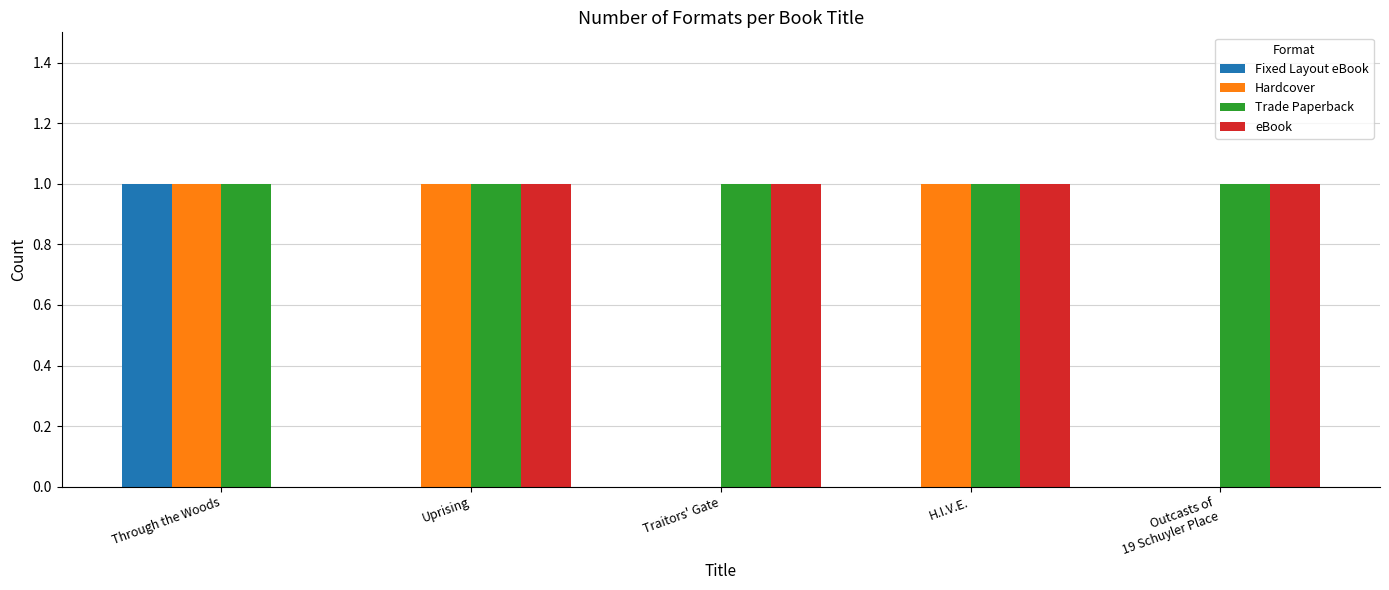

What is the sum of all Trade Paperback values?

5